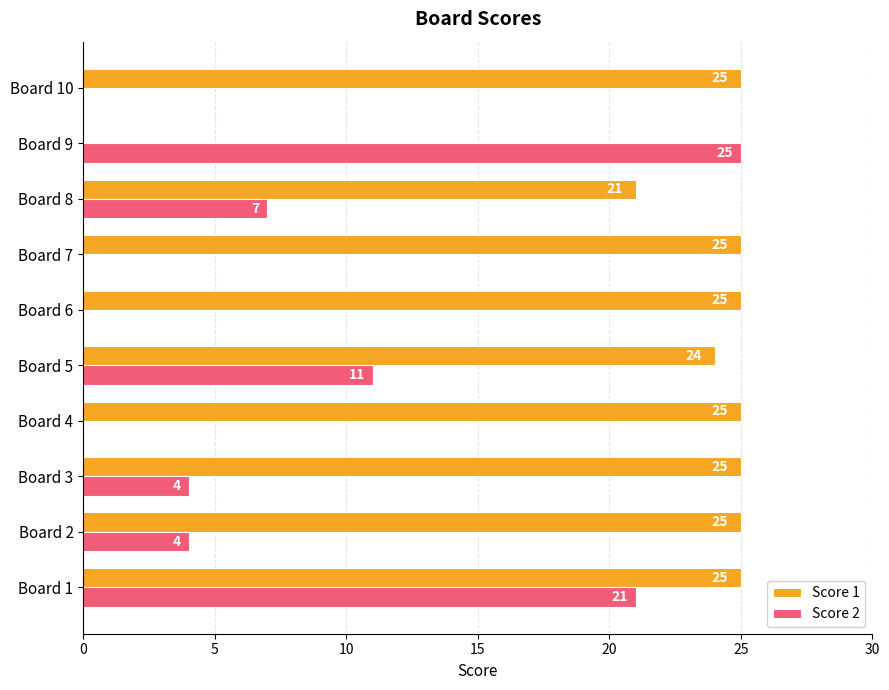

Where is Score 1 nearest to the value 12?

Board 8